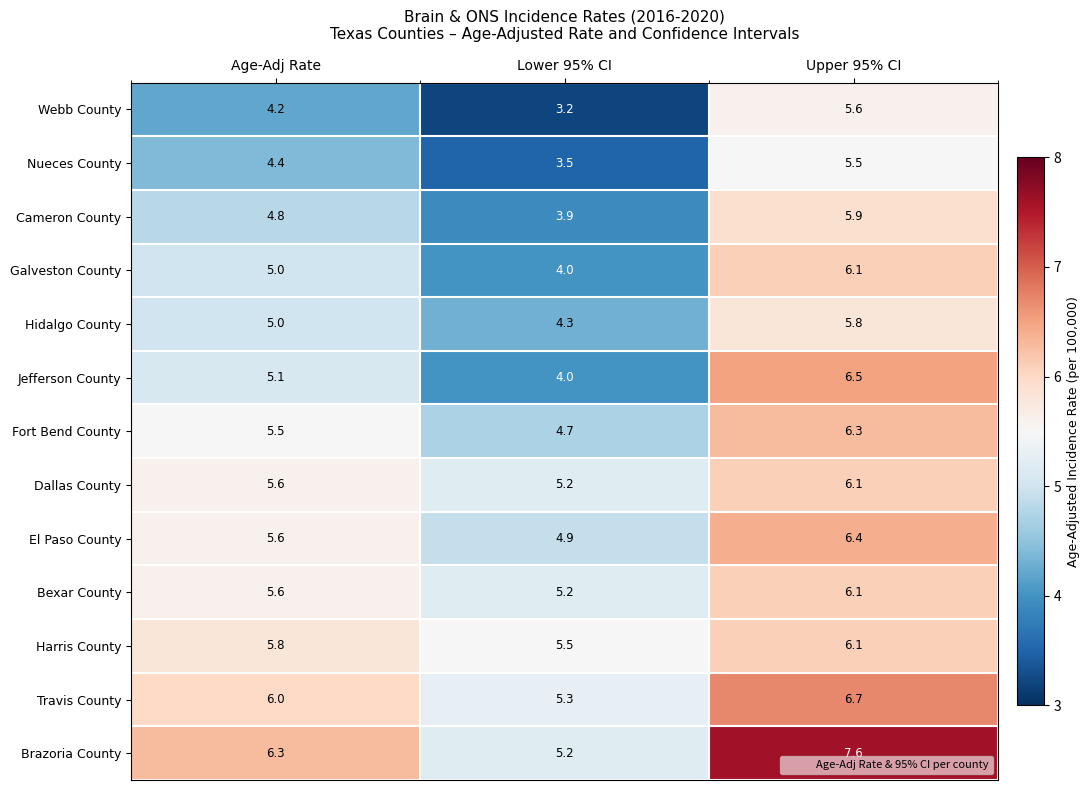

At how many categories does at least one series exceed 5?

3